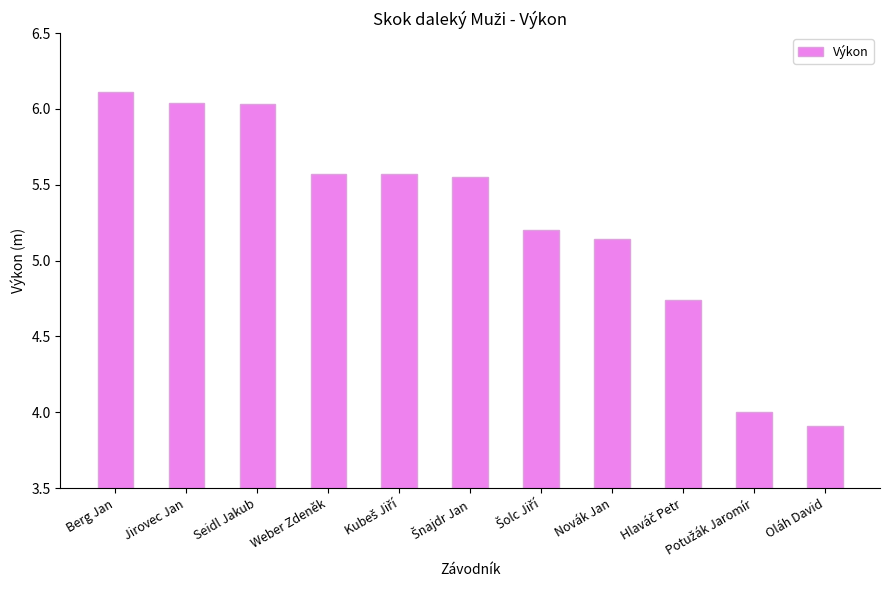

What is the maximum value shown in the chart?

6.1